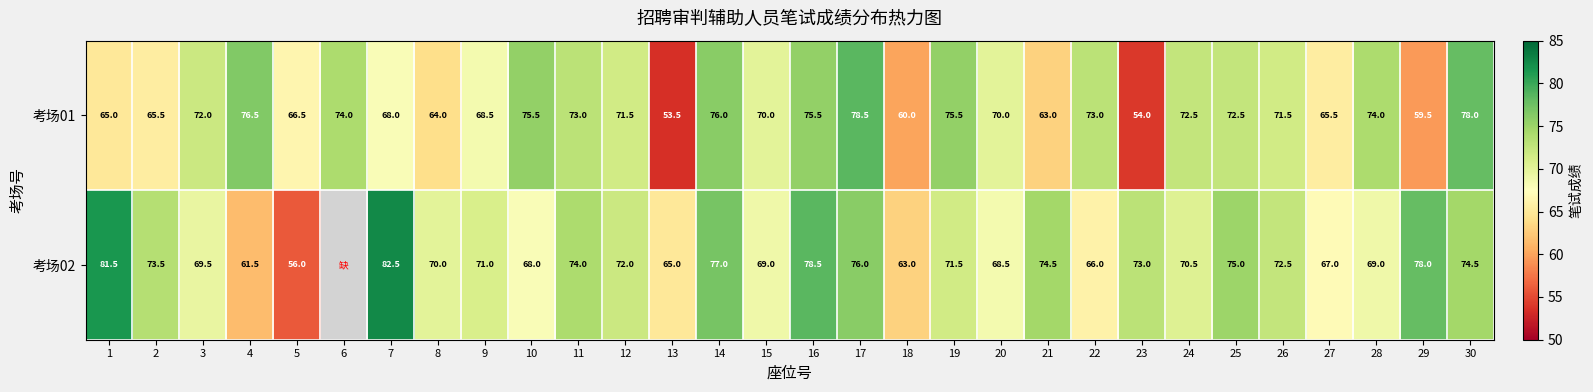

Rank the series at 23 from highest to lowest value.

考场02, 考场01